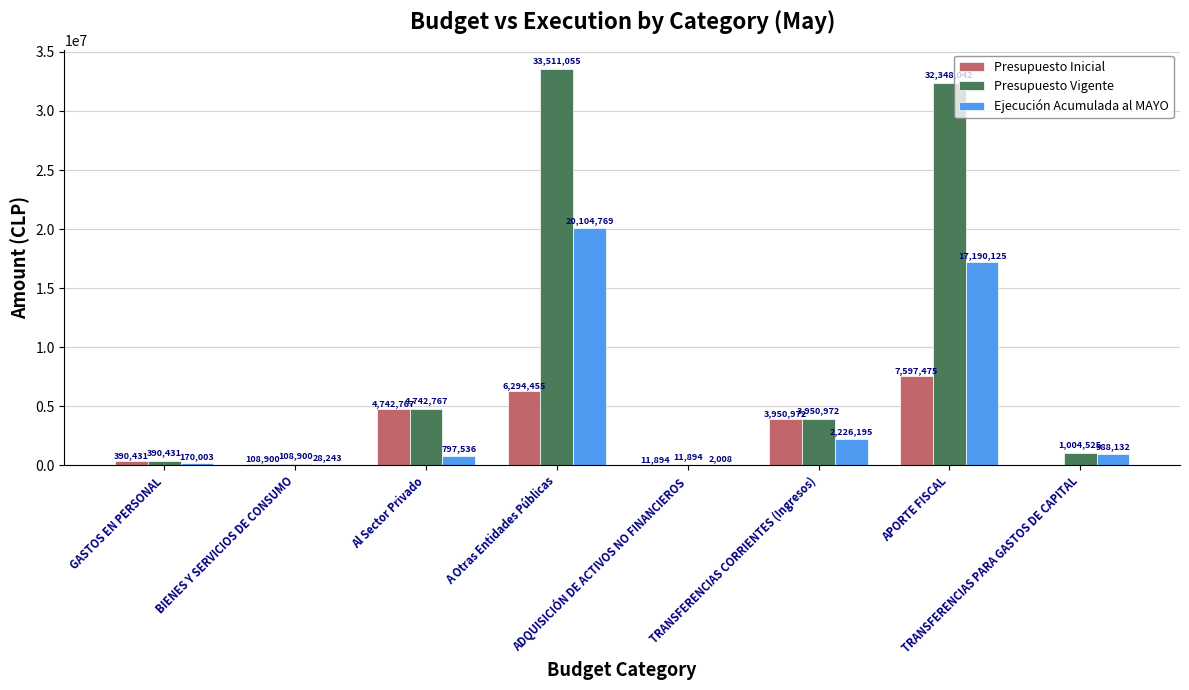

At which label does Presupuesto Vigente first exceed 3950972?

Al Sector Privado